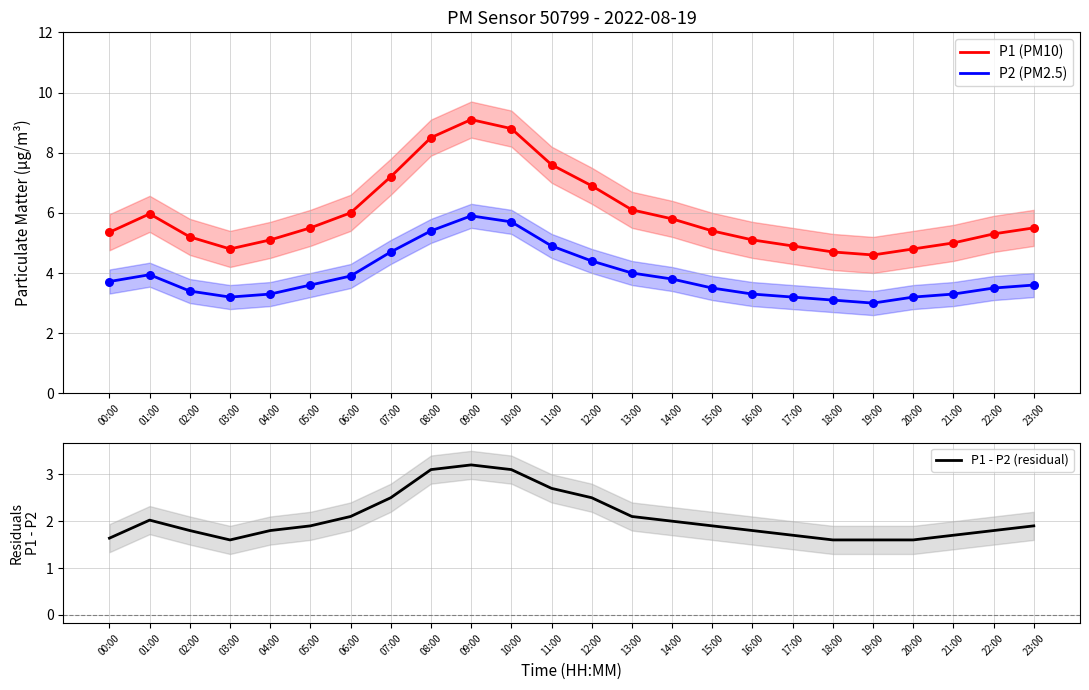

At how many categories does at least one series exceed 7?

5